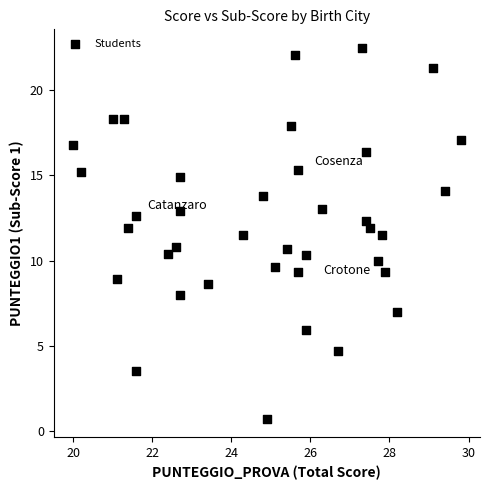

What is the range of Y values (max minus min)?

21.8